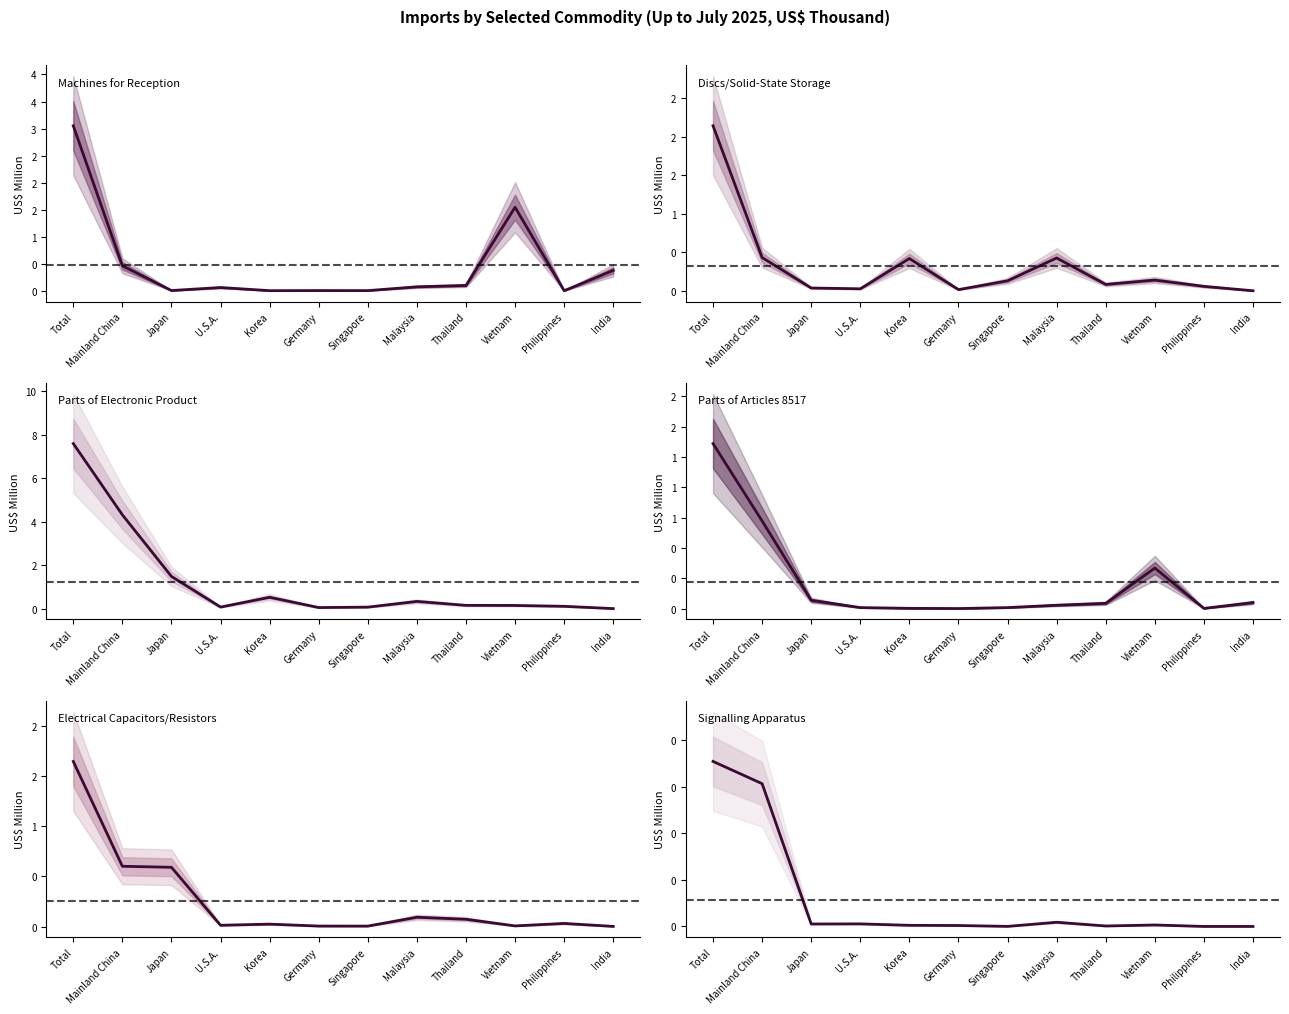

Which series has the widest spread of values?

Parts of Electronic Product (Up to July)